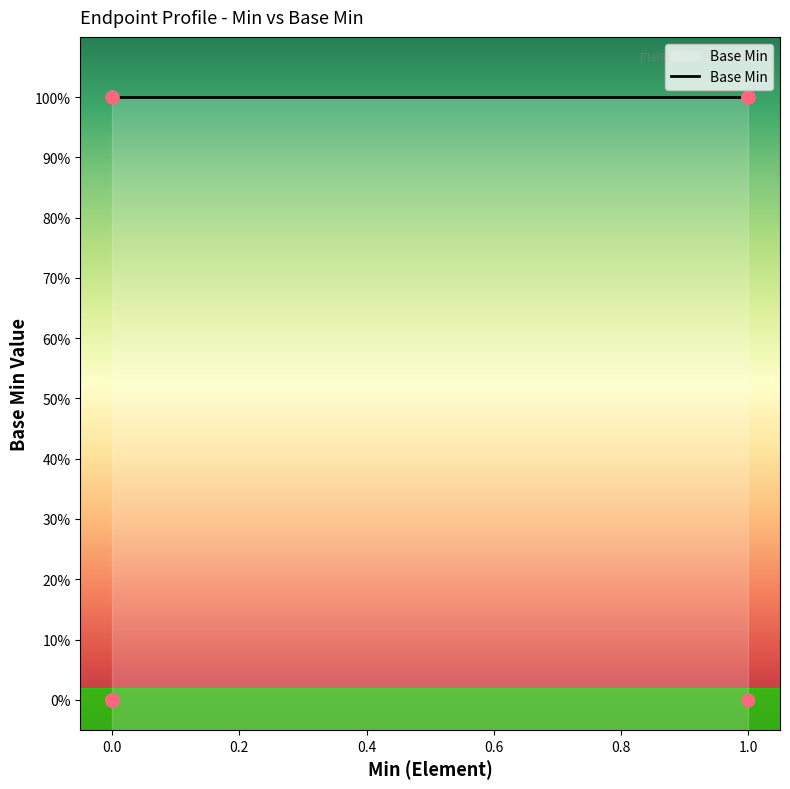

Between 1 and 1, which is larger?

1